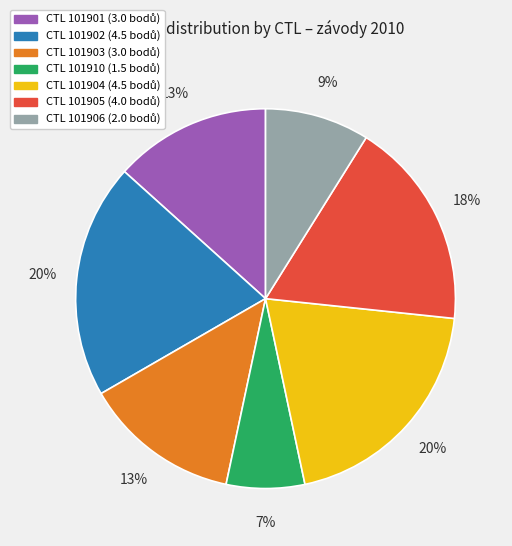

Is there a majority slice in this chart?

No